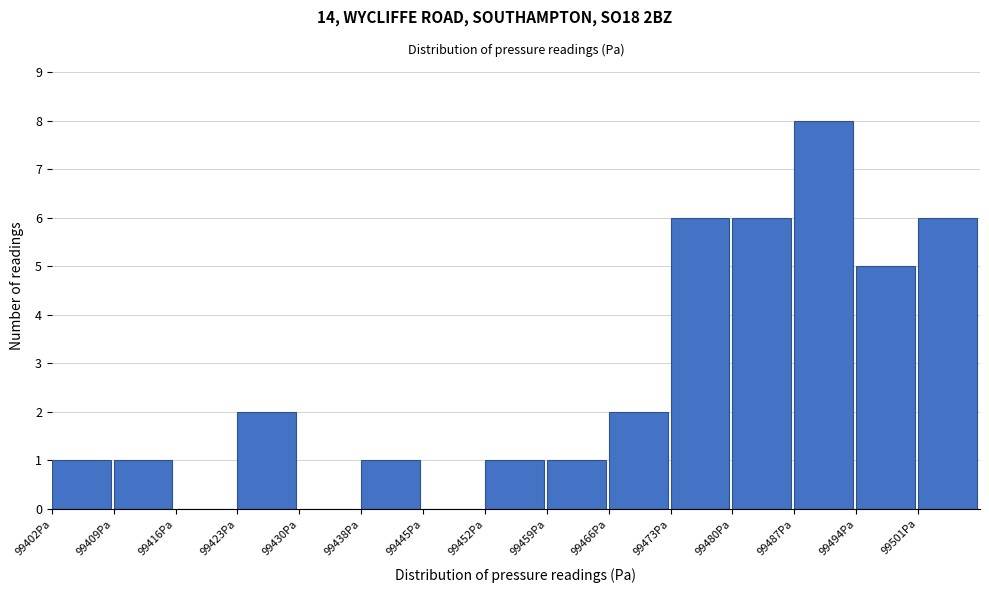

Reading left to right, transcribe this chart: for each bar, give the range it covers on the x-axis and its height. Neither the bar edges nor the heights are printed on the chart, so give them approximately, as read against the axes.

99402 to 99409: 1
99409 to 99416: 1
99416 to 99423: 0
99423 to 99430: 2
99430 to 99438: 0
99438 to 99445: 1
99445 to 99452: 0
99452 to 99459: 1
99459 to 99466: 1
99466 to 99473: 2
99473 to 99480: 6
99480 to 99487: 6
99487 to 99494: 8
99494 to 99501: 5
99501 to 99508: 6